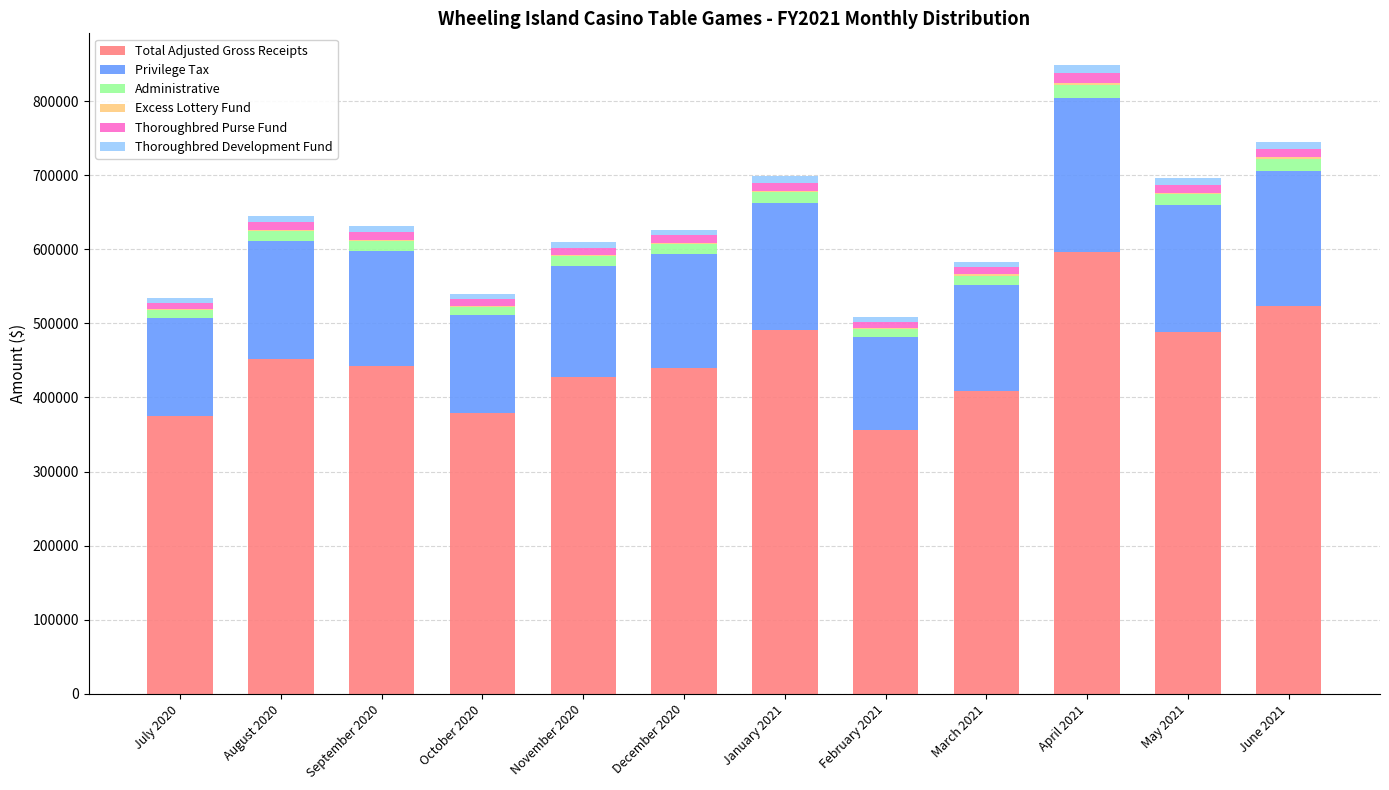

What is the maximum value for Total Adjusted Gross Receipts?

595954.7